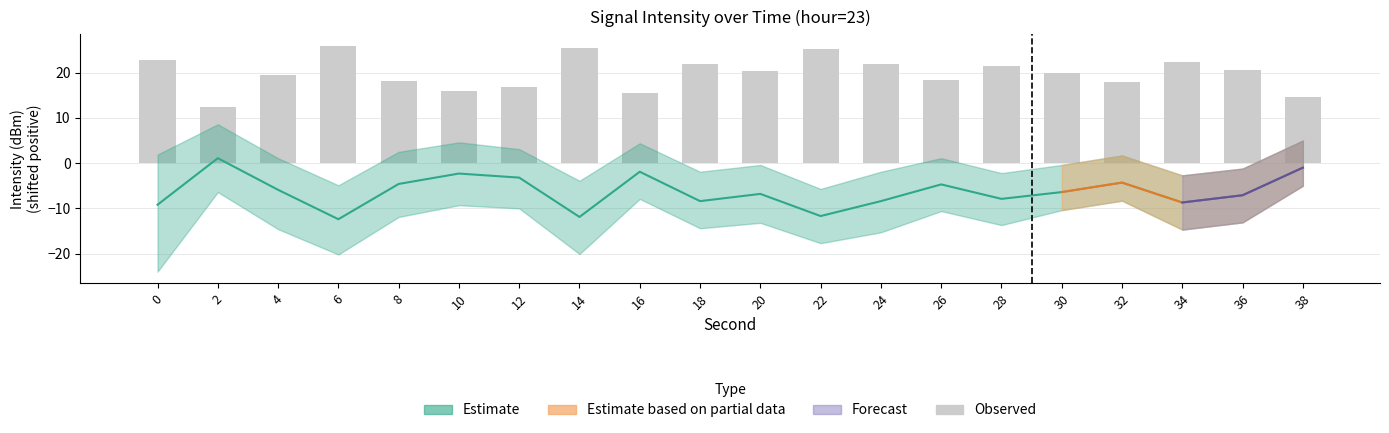

What is the sum of the Estimate (mid) values at 12 and 24?

-11.6